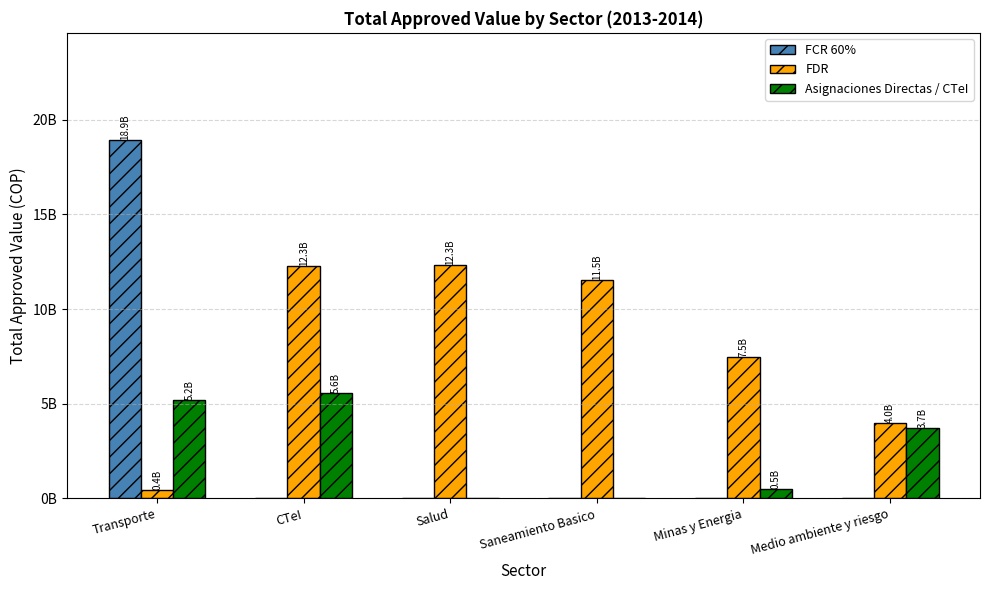

What are all the series names shown in the legend?

FCR 60%, FDR, Asignaciones Directas / CTeI